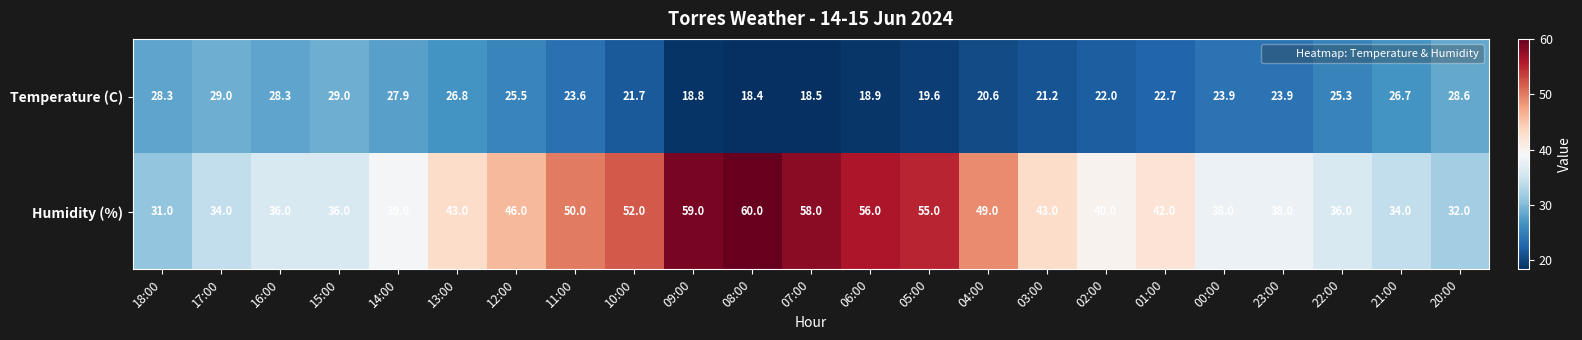

Count the number of categories in the chart.

23